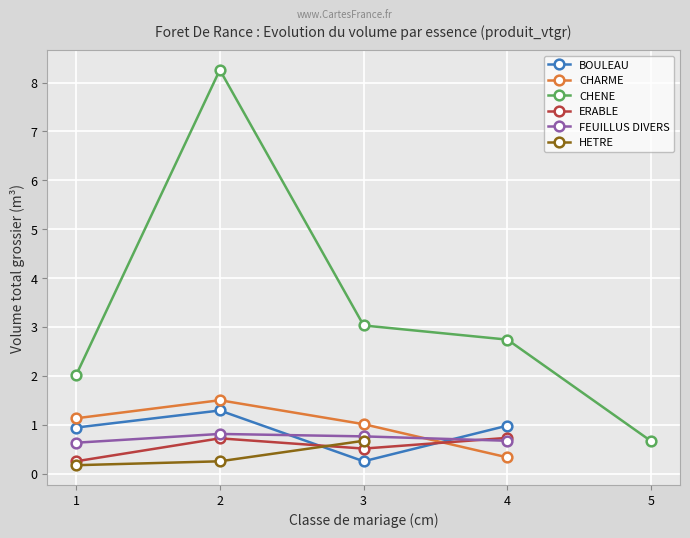

Where do BOULEAU and CHARME first cross each other?

3 and 4